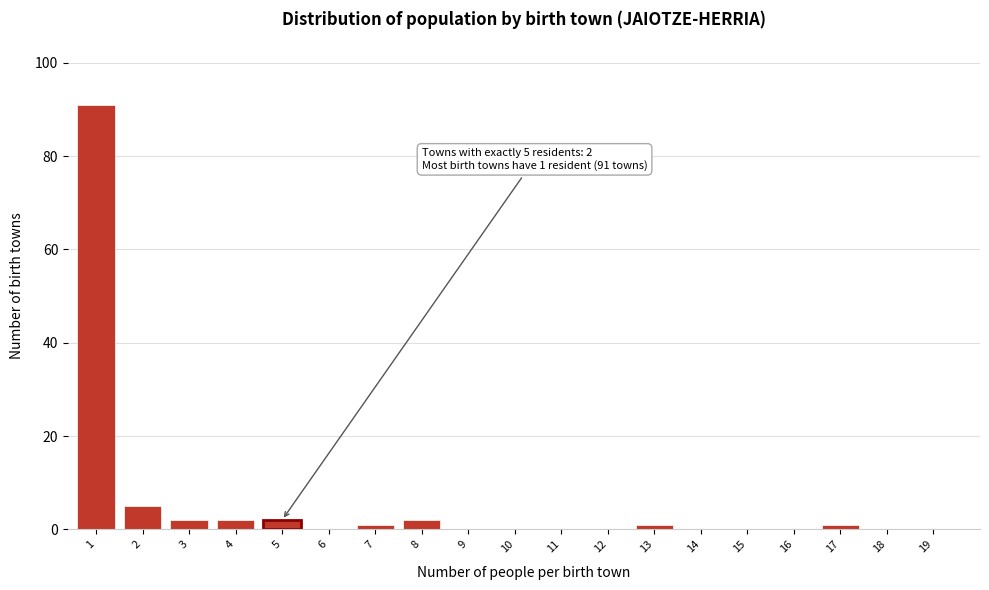

Reading right to left, transcribe all the data shown in this chart.

19=0	18=0	17=1	16=0	15=0	14=0	13=1	12=0	11=0	10=0	9=0	8=2	7=1	6=0	5=2	4=2	3=2	2=5	1=91